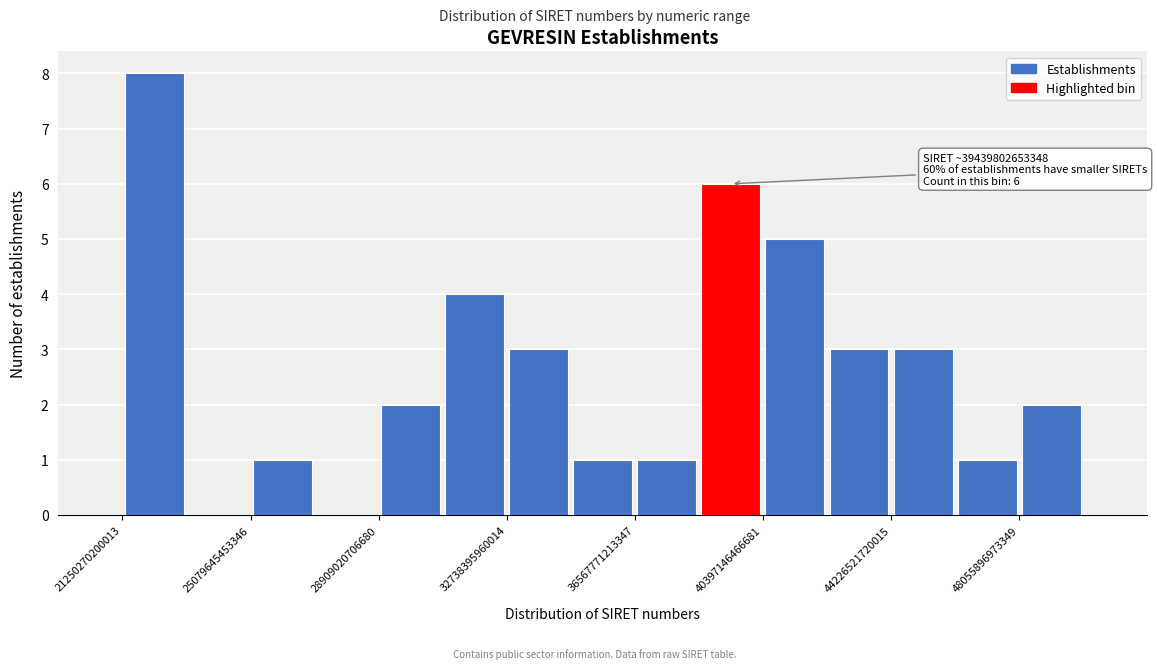

Around what value on the x-axis is the tallest bar? Give the approximate position of its centre, as read against the axis.

22000000000000